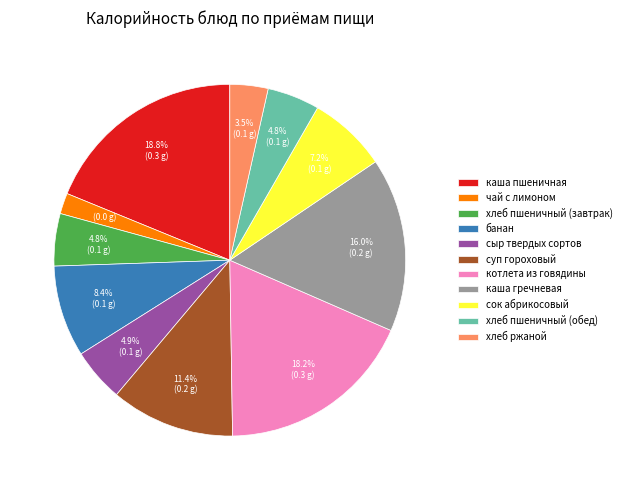

The чай с лимоном slice represents 2% of the pie. True or false?

True